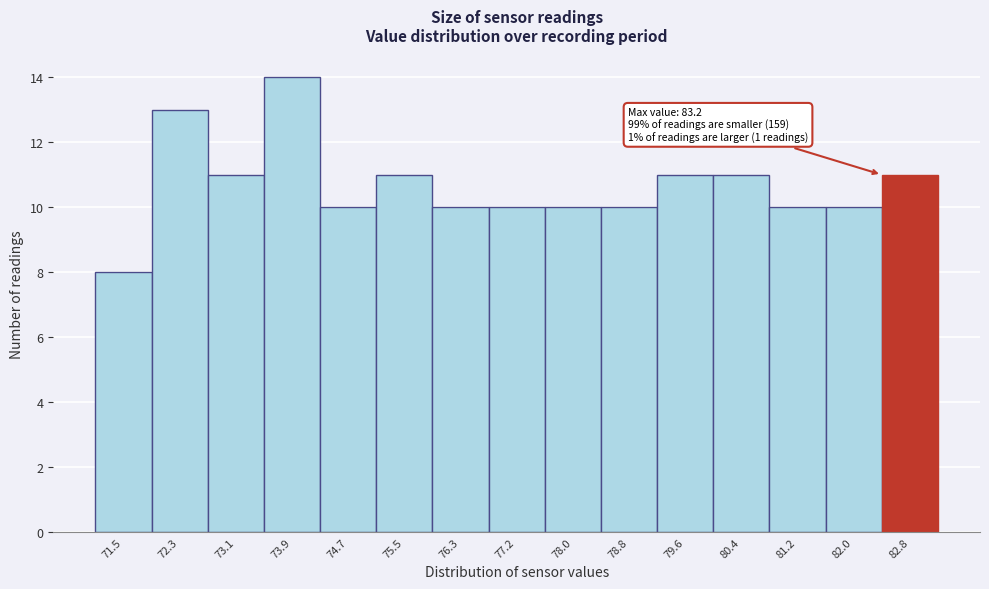

Over which range of the x-axis is the bar tallest?

73.5 to 74.3